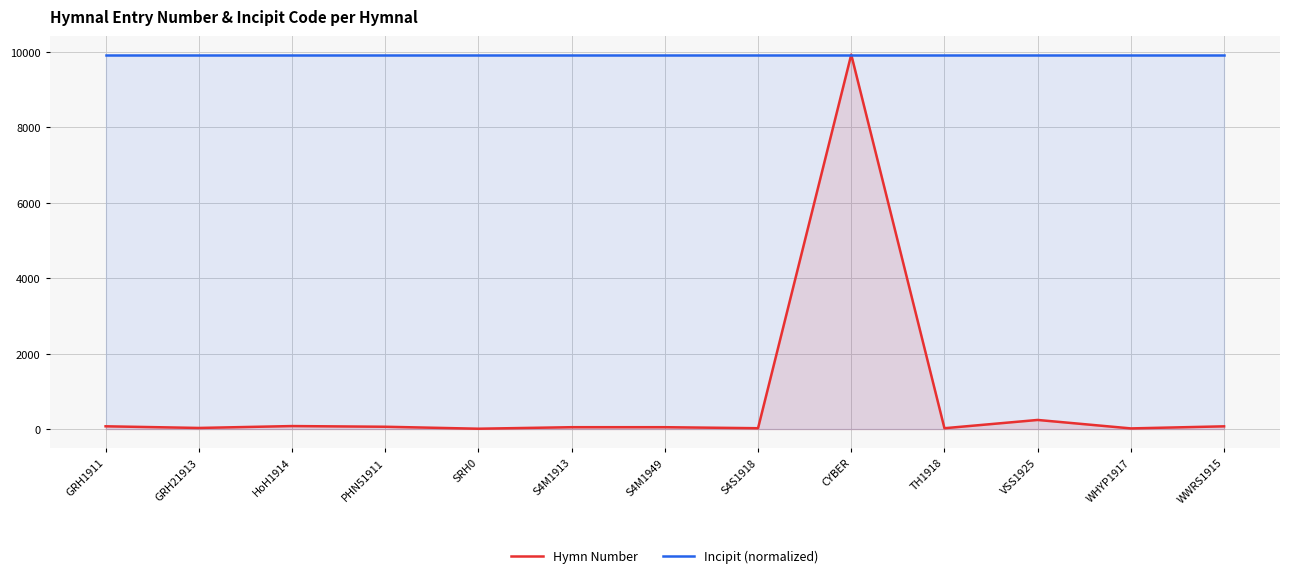

At which category does the chart reach its peak across all series?

CYBER